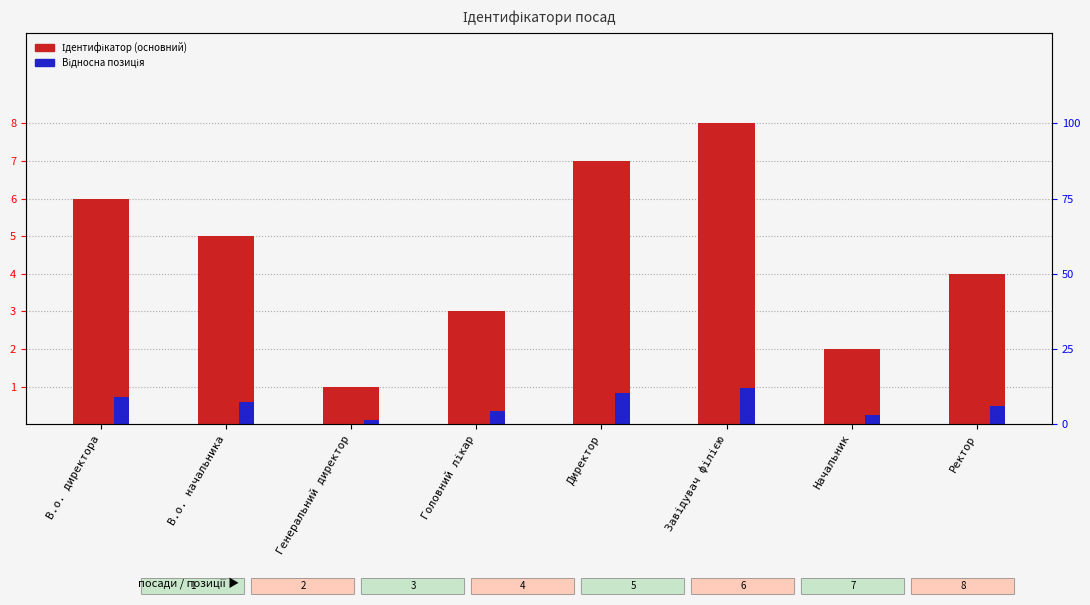

Which category has the lowest value in the Ідентифікатор (основний) series?

Генеральний директор